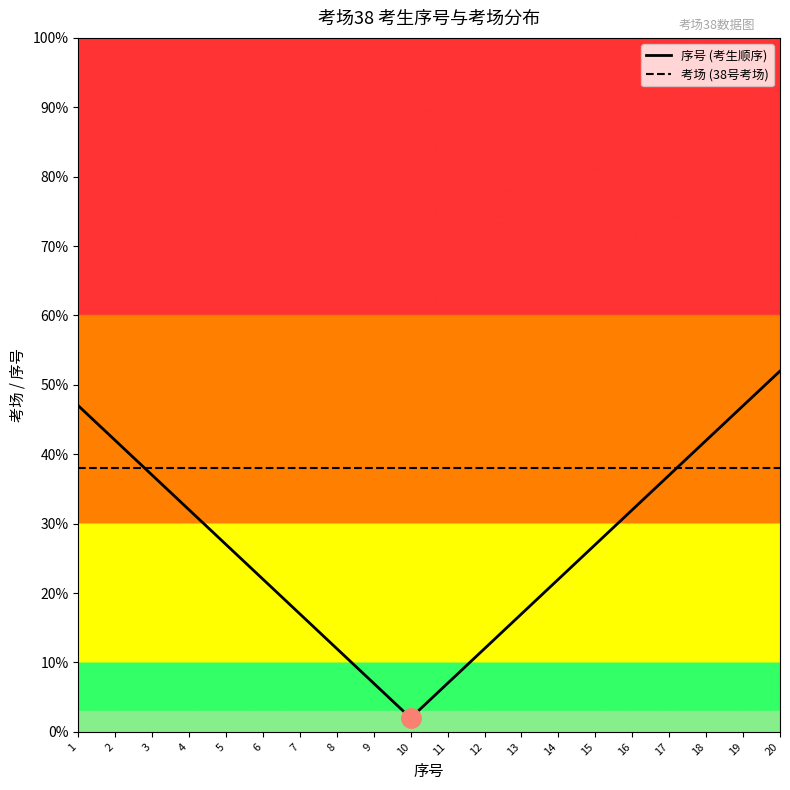

Between 4 and 9, which is larger?

4